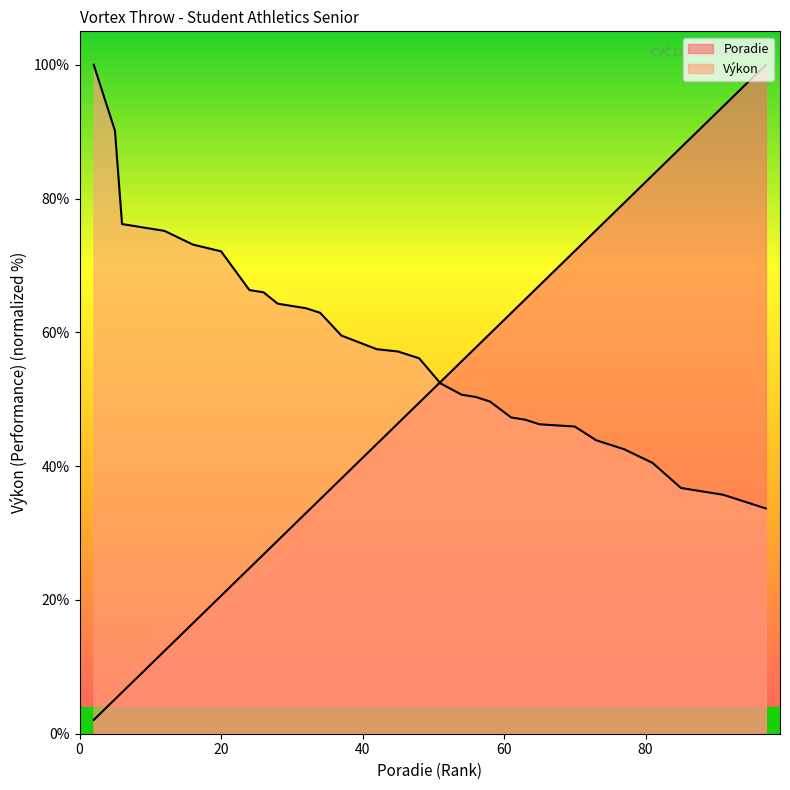

Is it true that Výkon equals 19.5 at 91?

False